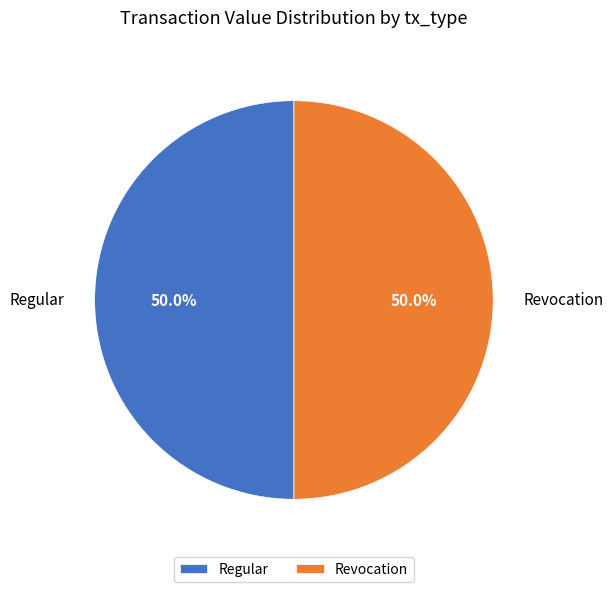

What is the ratio of the value at Regular to the value at Revocation?

1.0